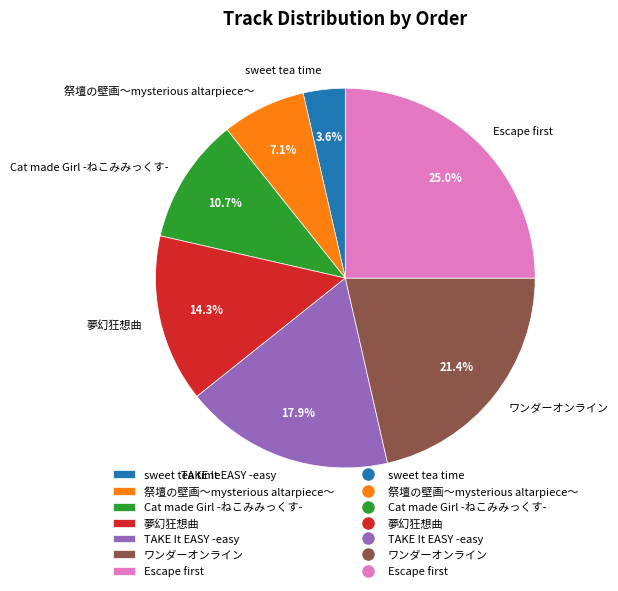

Is there any slice that represents more than half of the pie?

No